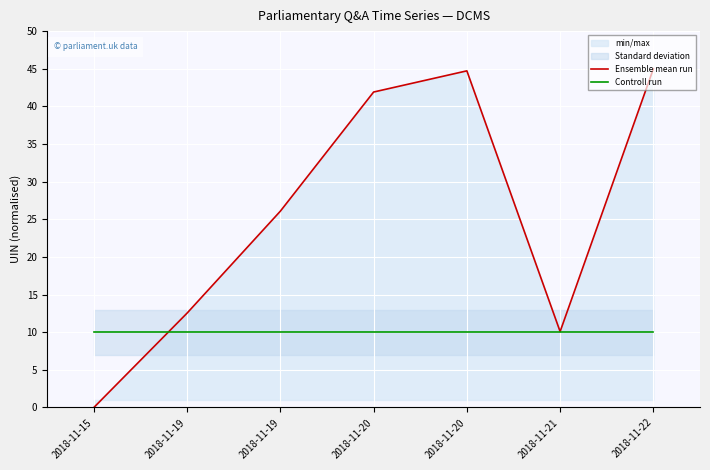

Does the chart display data point markers on the line(s)?

No